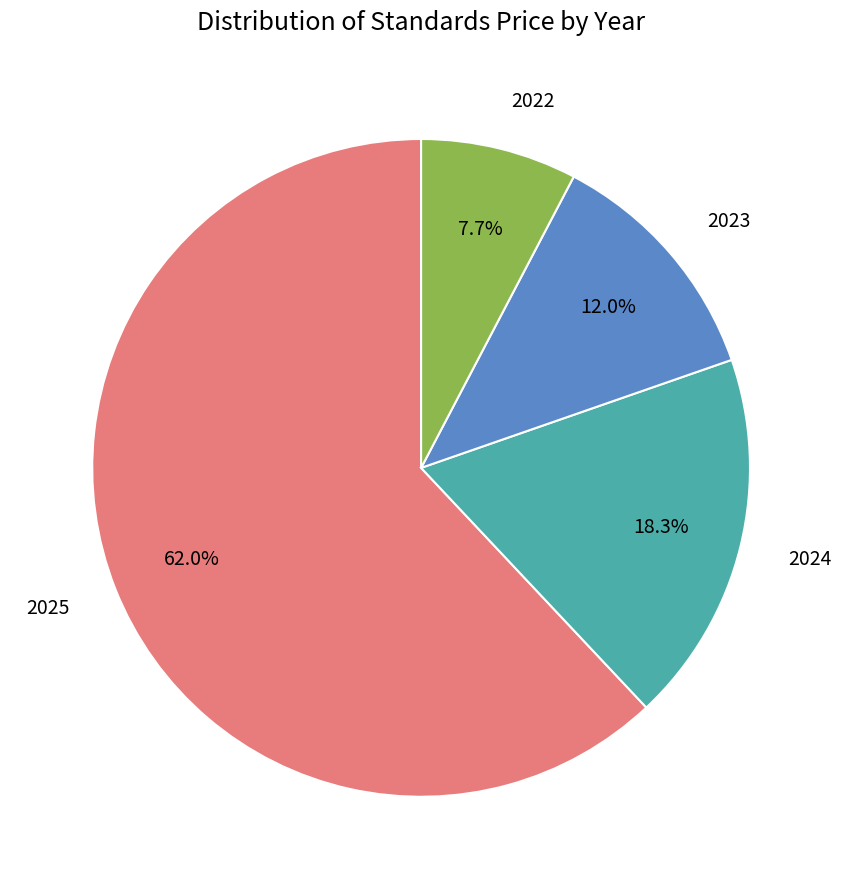

How many slices are in this pie chart?

4